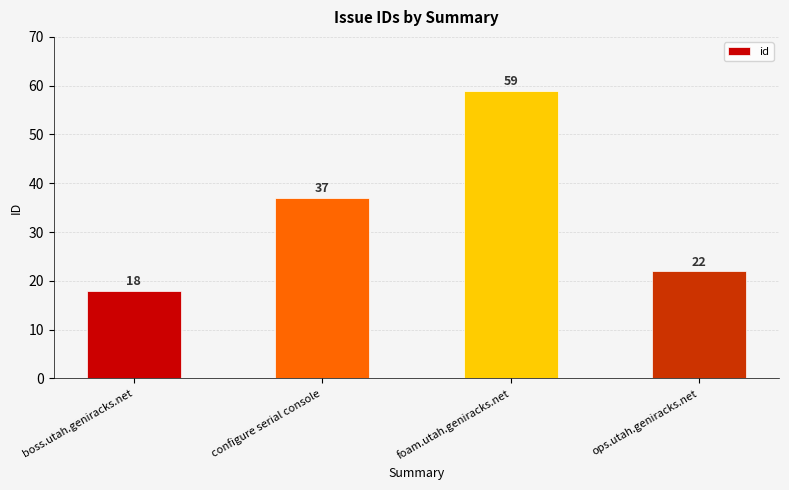

What is the ratio of the value at configure serial console to the value at boss.utah.geniracks.net?

2.1